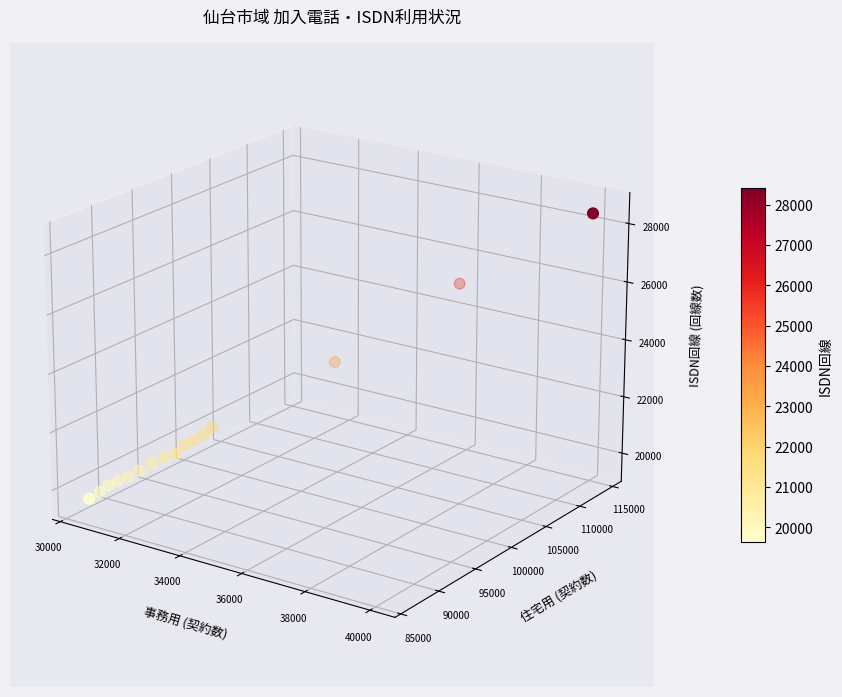

The value at 32000 is -0.0. True or false?

False